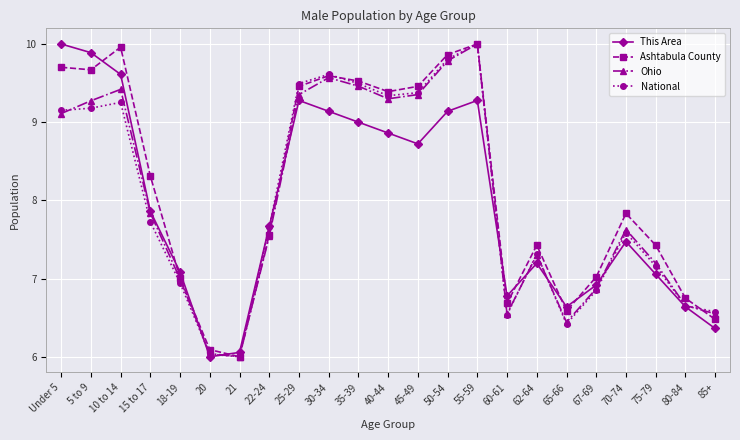

What is the difference between the maximum and minimum values in the This Area series?

4.0